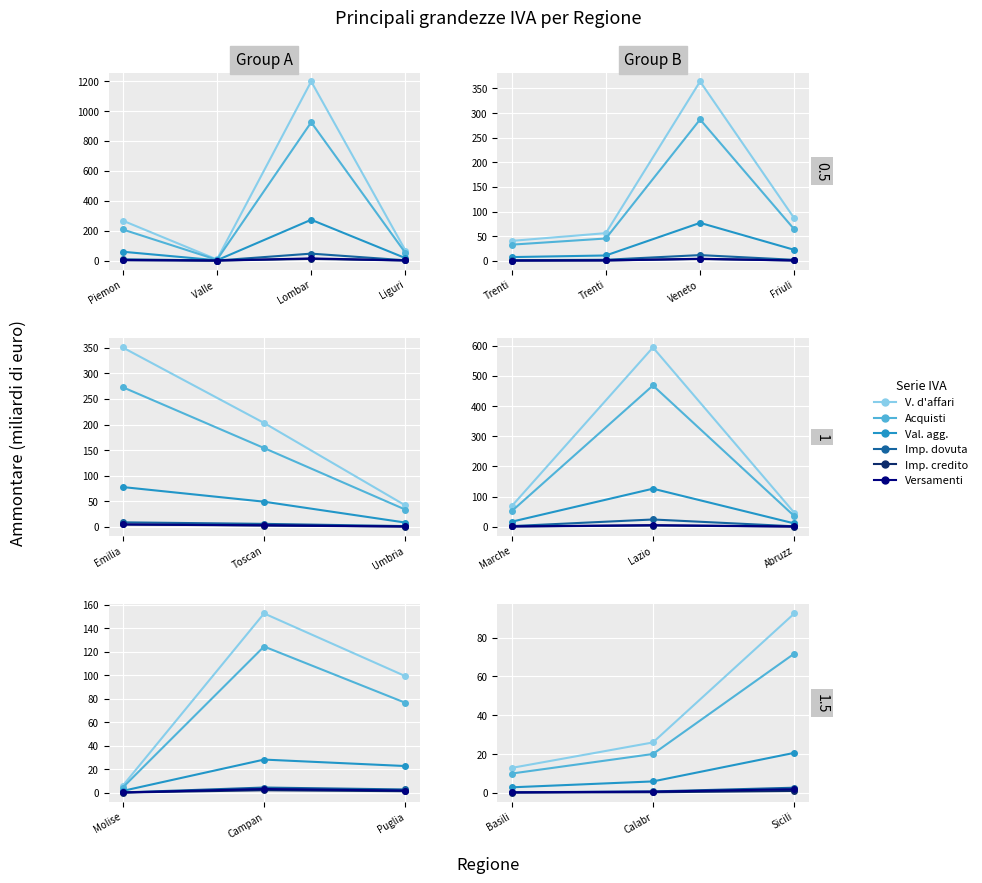

Which series changed the most between Calabr and Sicili?

Volume d'affari (Ammontare)